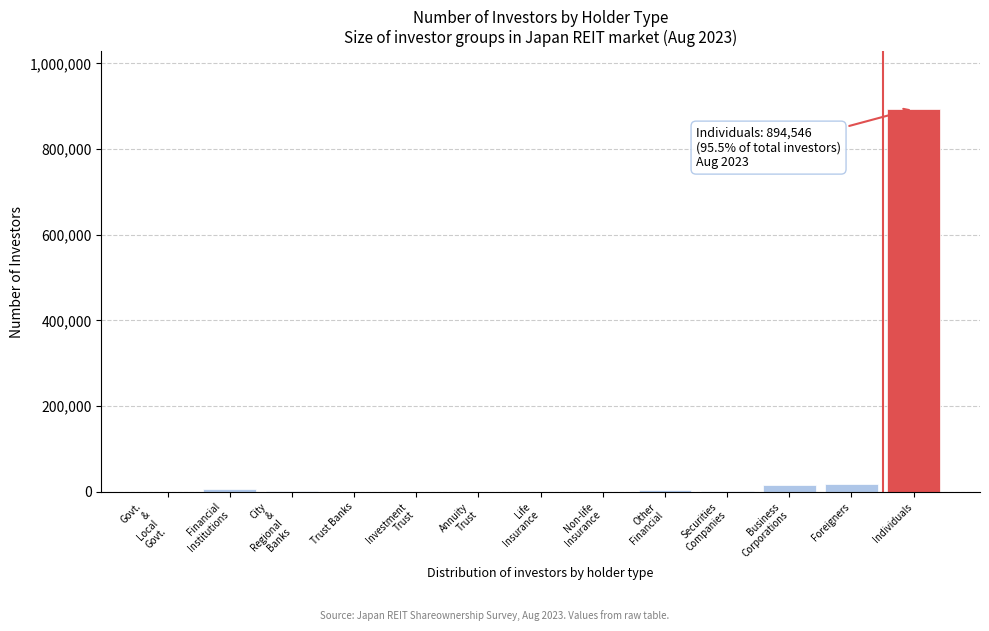

What is the sum of all values?

943551